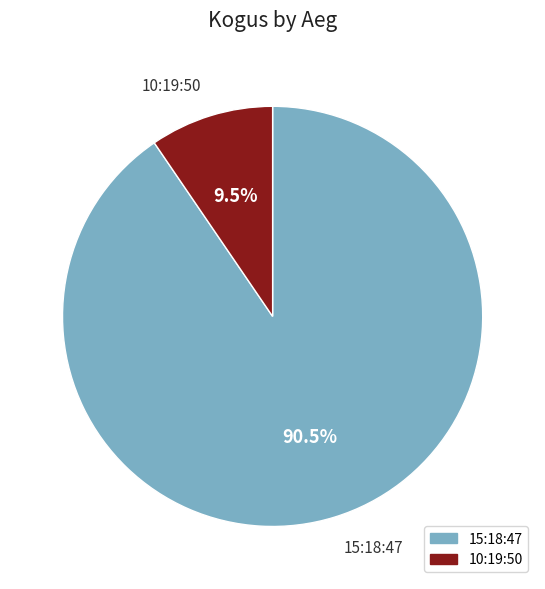

To the nearest percent, what is the average slice percentage?

50%